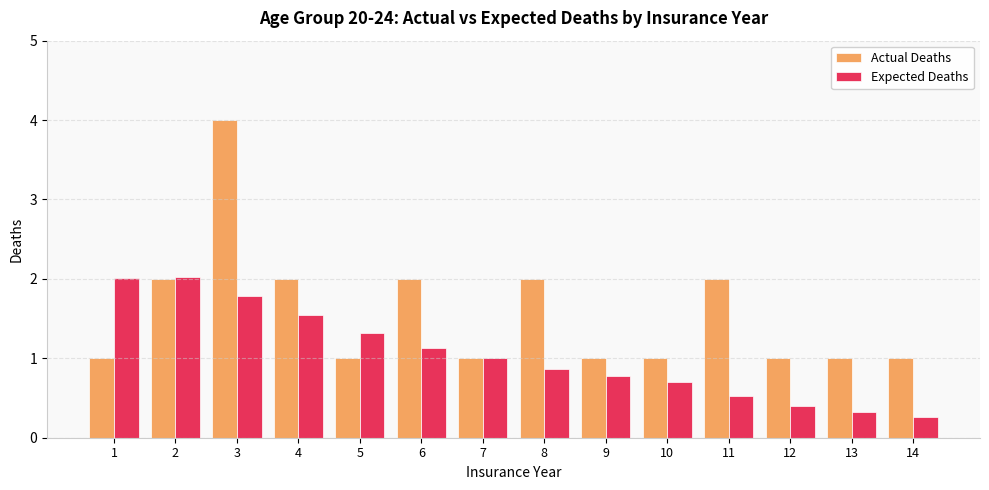

What is the maximum value for Expected Deaths?

2.0